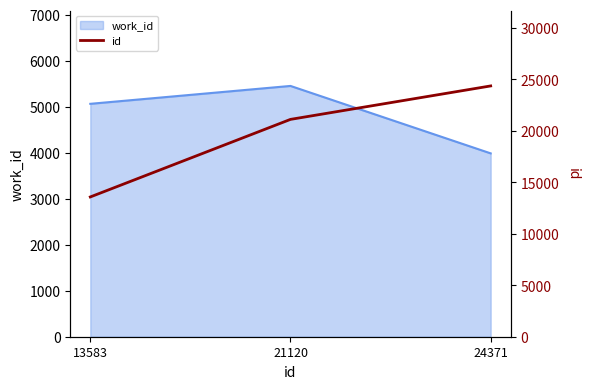

List the labels in order of value, largest first.

24371, 21120, 13583